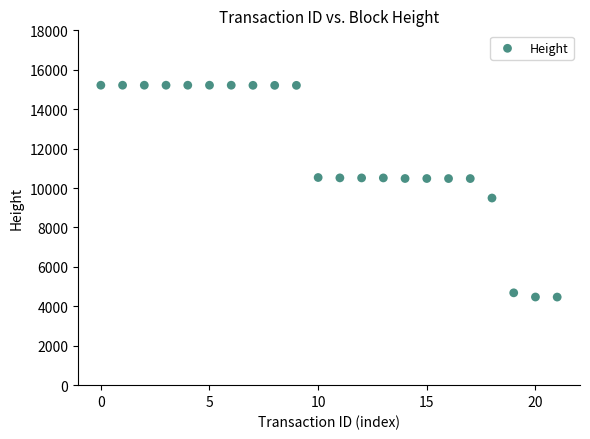

What Y value in the scatter plot is closest to 9842?

9493